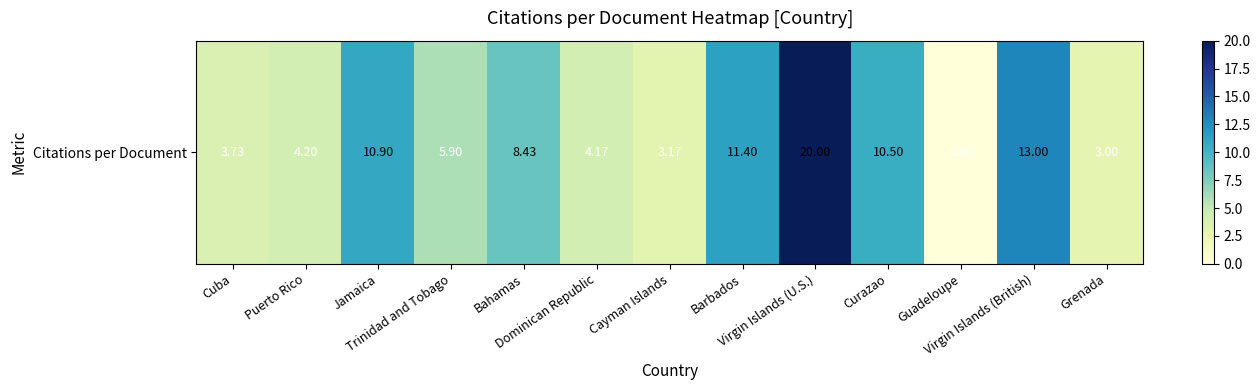

What is the difference between the second highest and second lowest values?

10.0